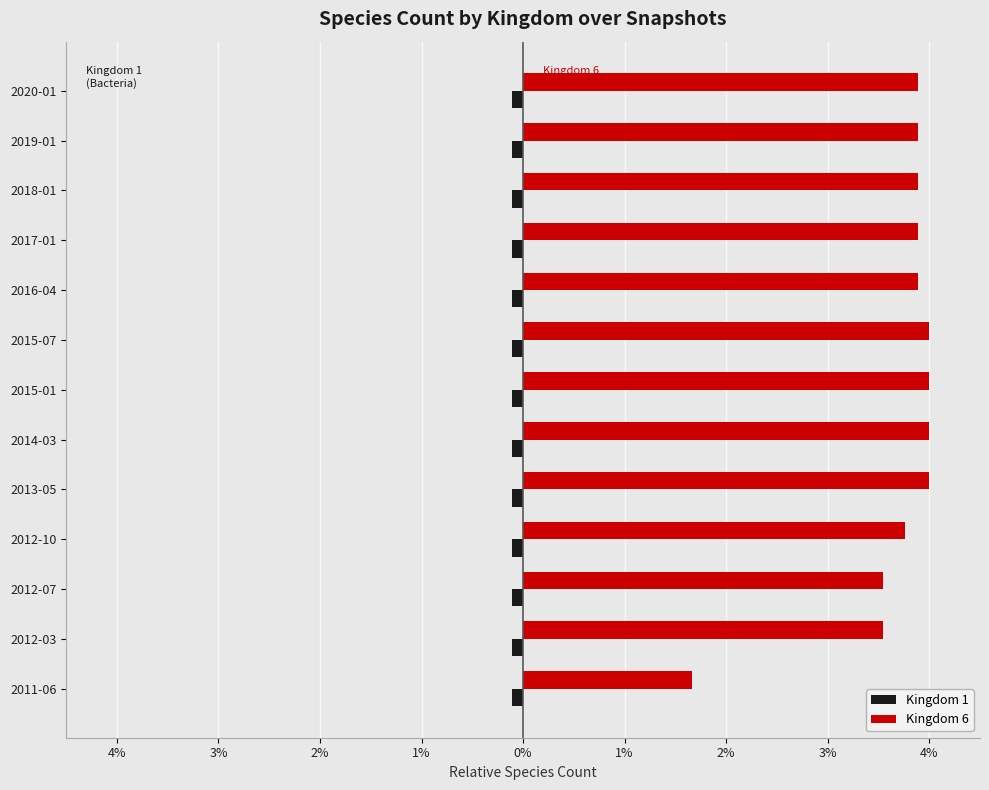

What are all the series names shown in the legend?

Kingdom 1, Kingdom 6